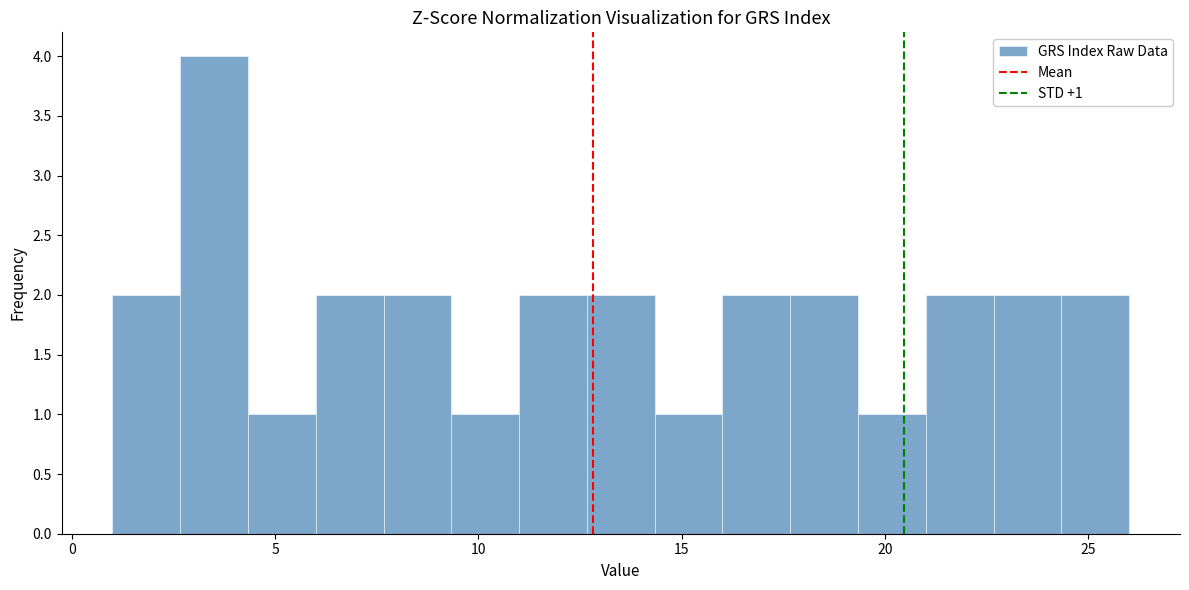

Read against the x-axis, roughly where is the centre of the tallest bar?

3.5